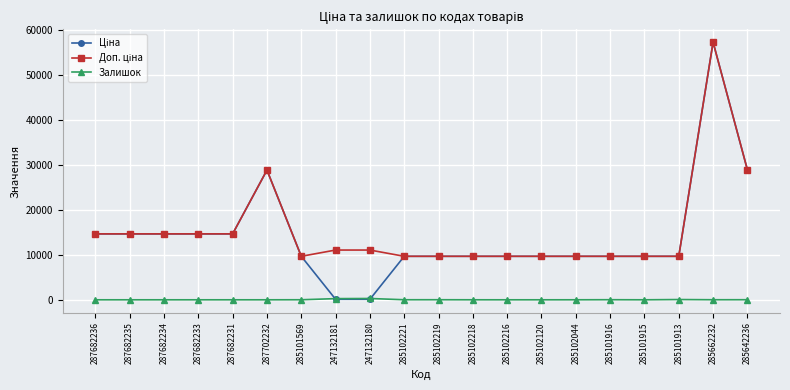

At which category is the sum across all series the highest?

285662232